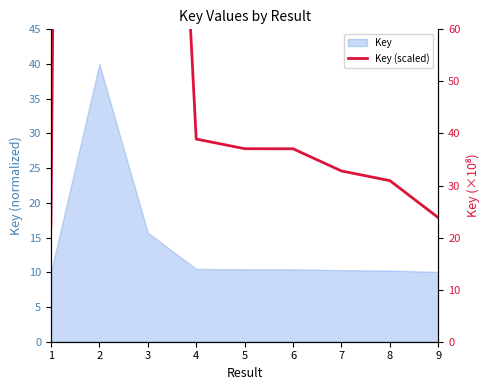

What is the sum of the values at 6 and 3?

257.0